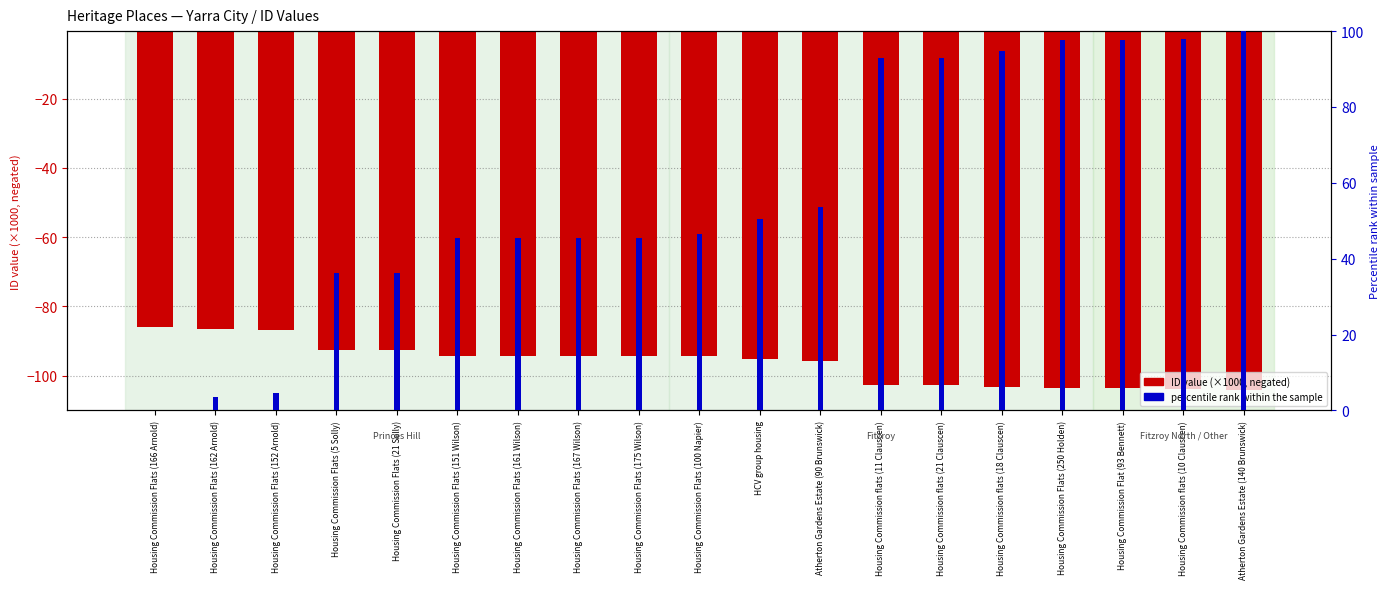

What is the difference between the second highest and minimum values in the ID value (×1000, negated) series?

17.4